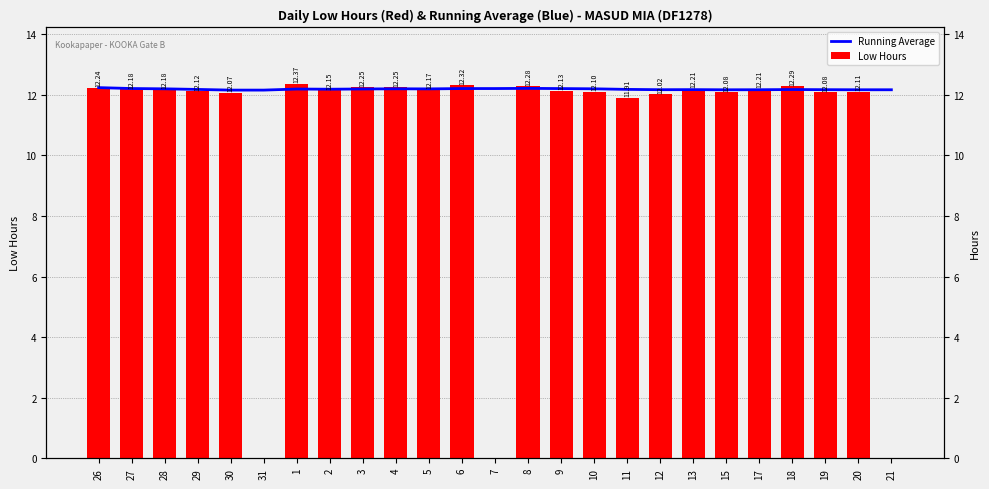

Is it true that Running Average equals 5.8 at 26?

False